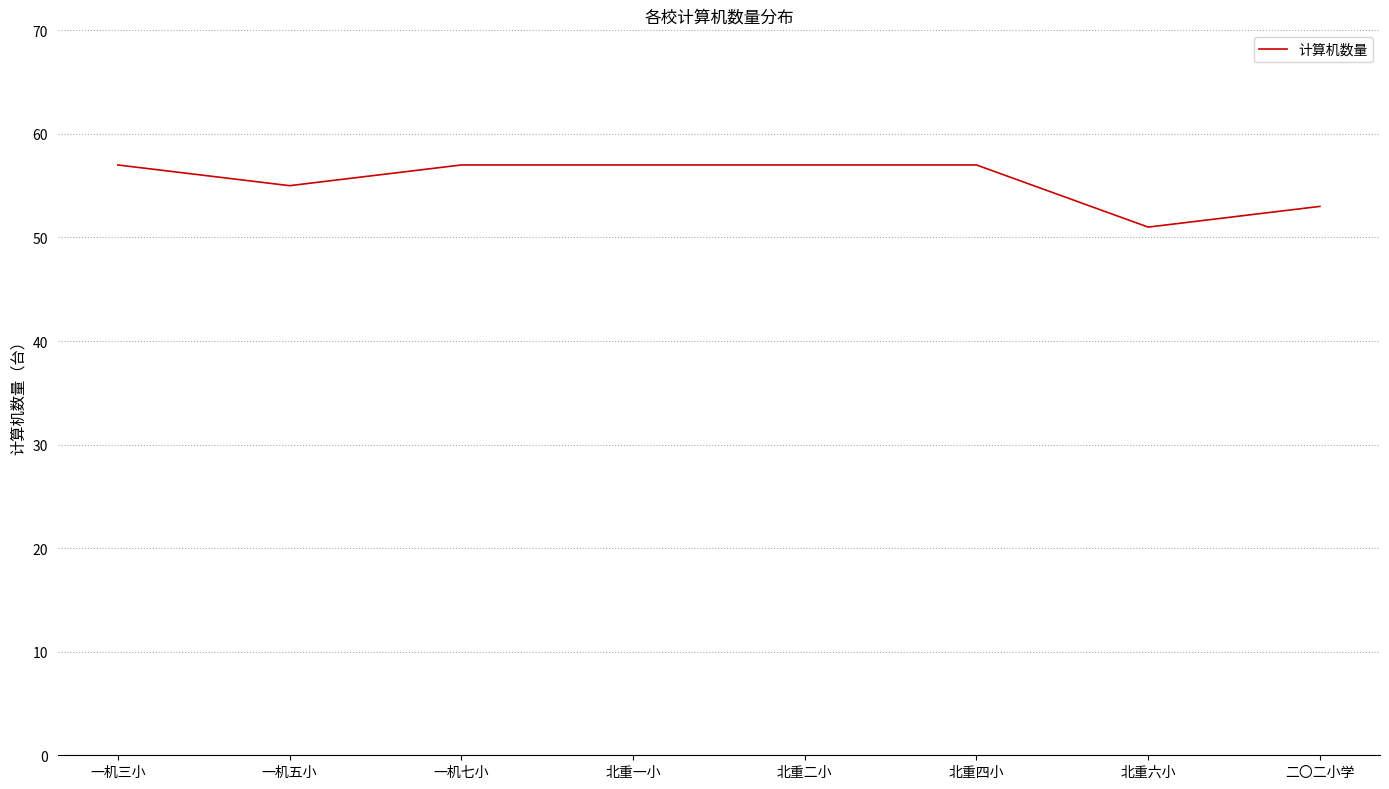

Reading left to right, extract all data points from this chart.

57	55	57	57	57	57	51	53